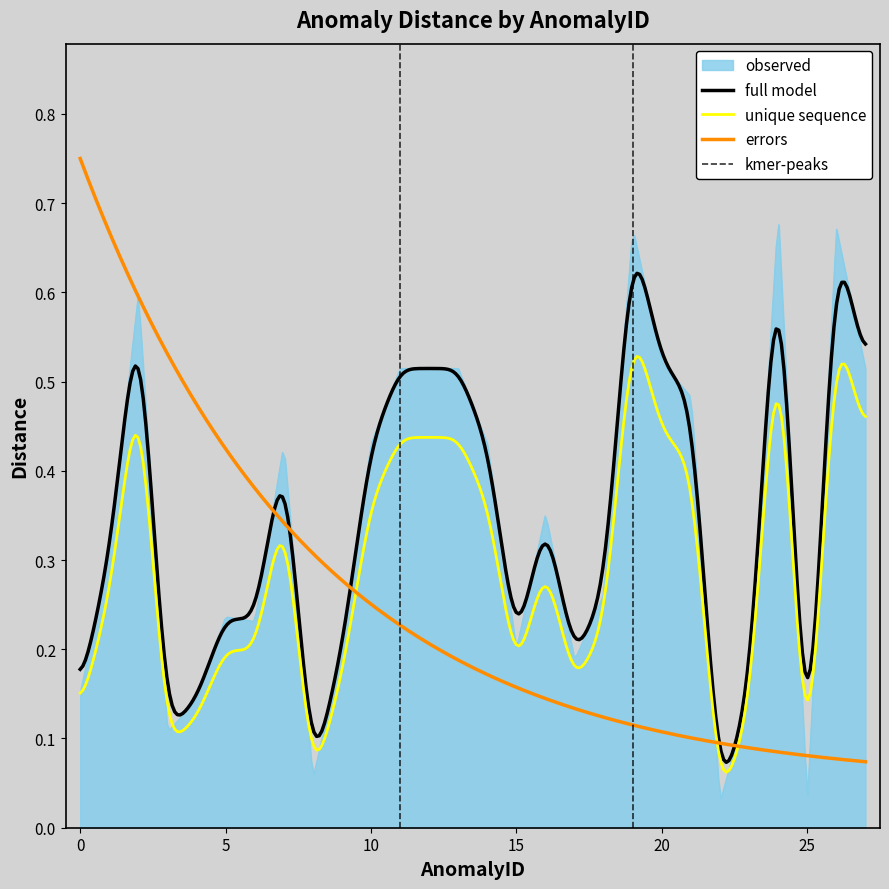

At which label is the value closest to 0?

25